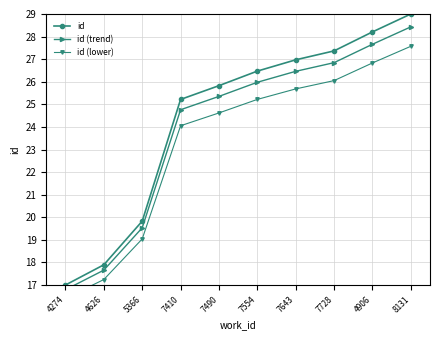

What is the greatest value displayed?

29.0